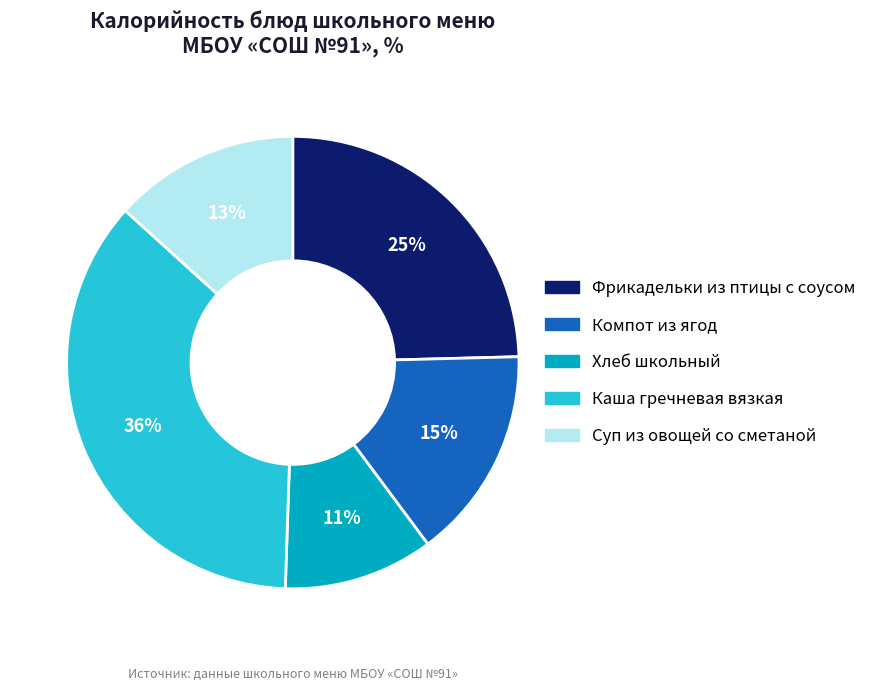

To the nearest percent, what portion does Компот из ягод represent?

15%